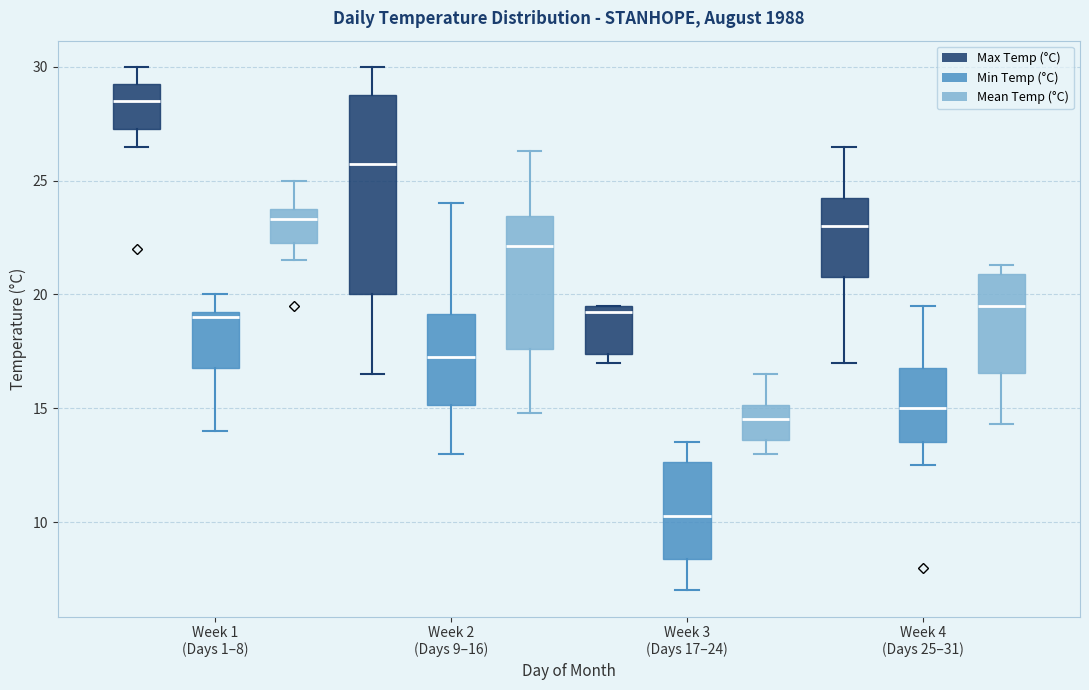

Where does the upper whisker of the box for Week 2 (Days 9–16) (Max Temp (°C)) end on the y-axis? The values are not printed on the chart, so give them approximately, as read against the axis.

30.0